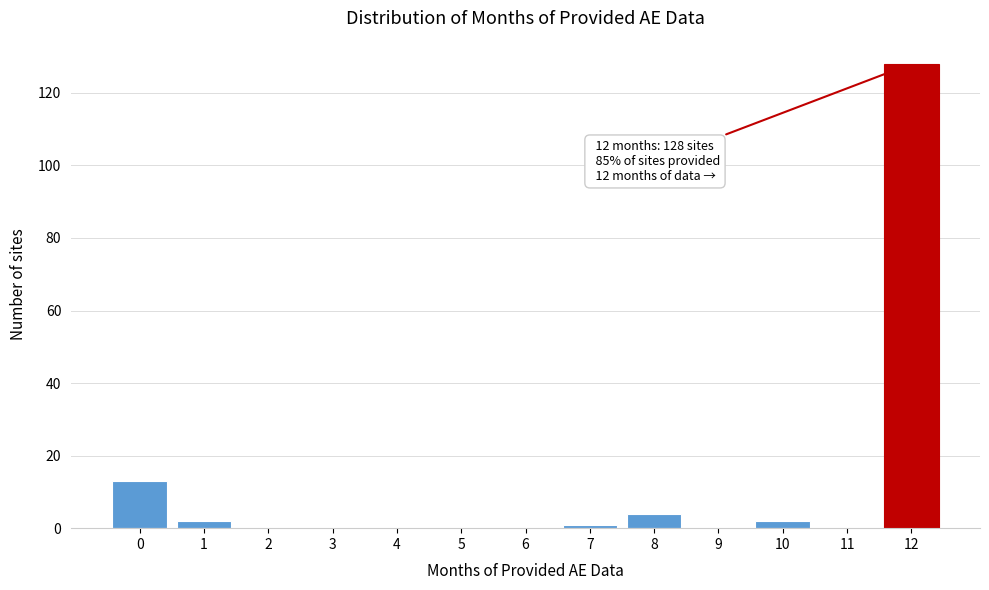

Reading left to right, extract all data points from this chart.

0=13	1=2	2=0	3=0	4=0	5=0	6=0	7=1	8=4	9=0	10=2	11=0	12=128